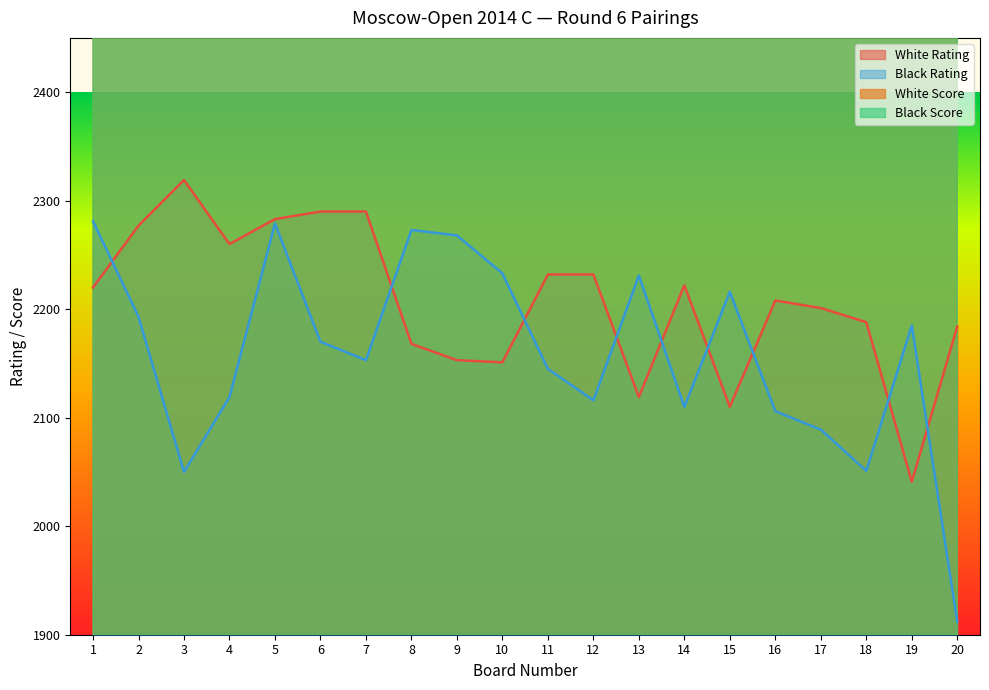

What is the difference between the maximum and minimum values in the Black Score series?

400